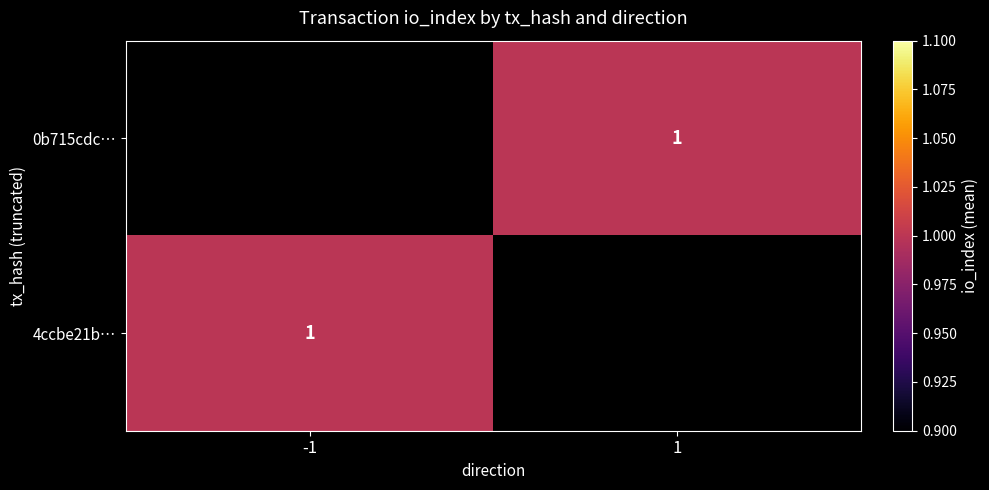

At which category does the chart reach its minimum across all series?

1